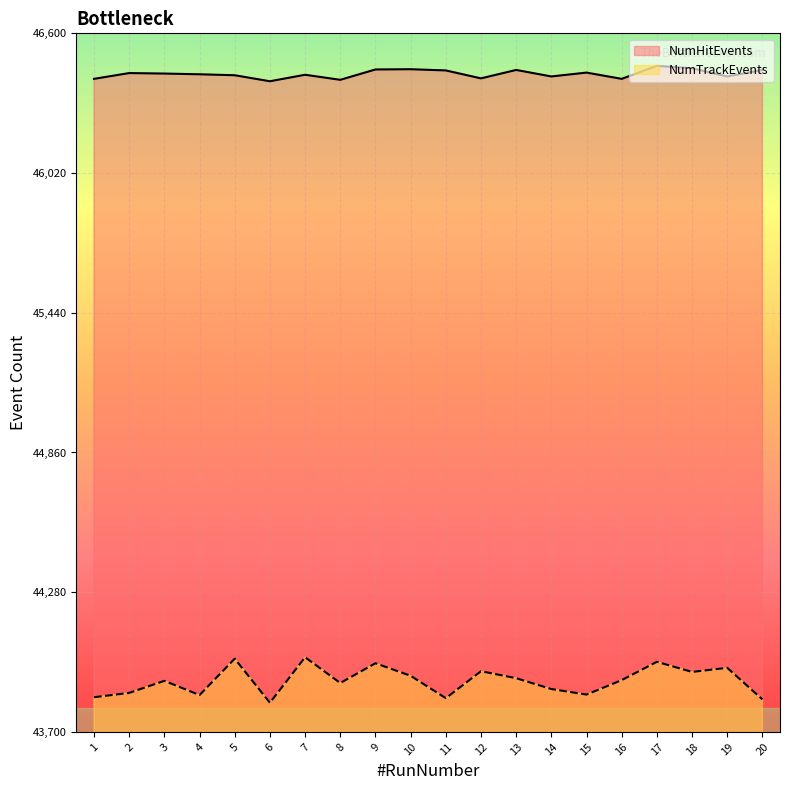

Count the number of categories in the chart.

20